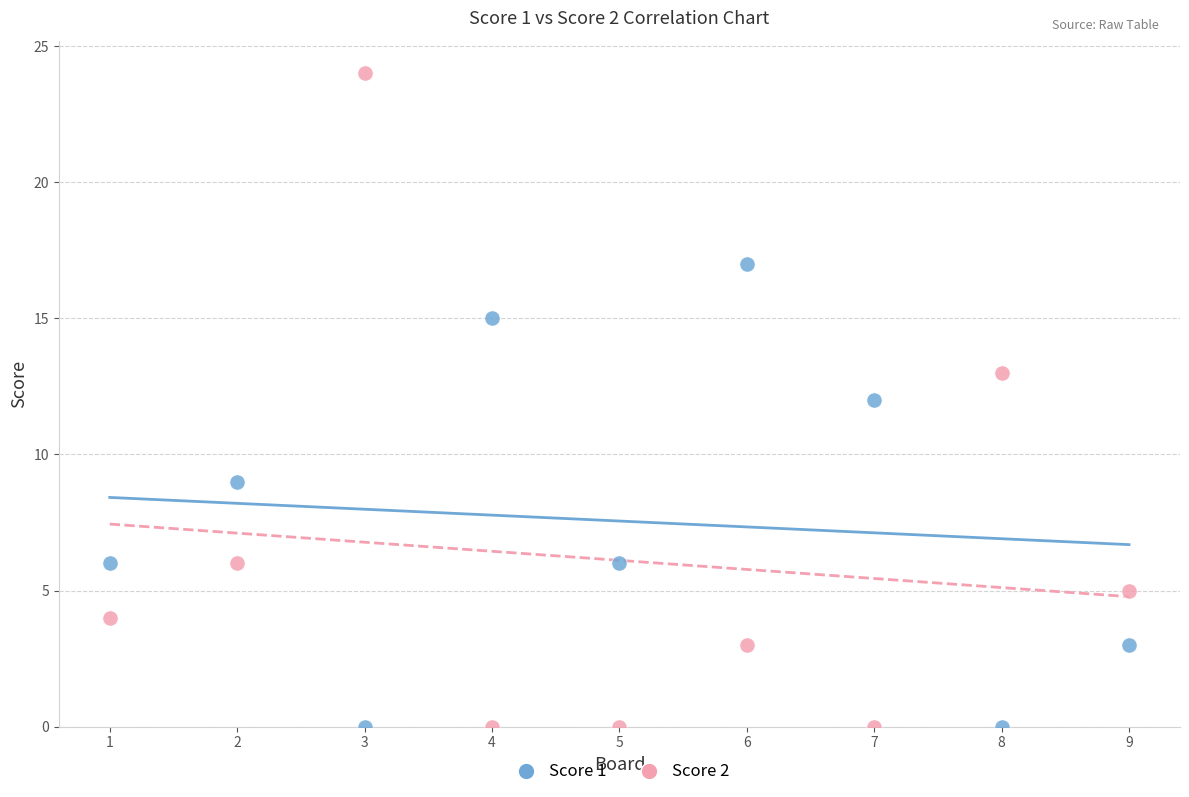

What are all the series names shown in the legend?

Score 1, Score 2